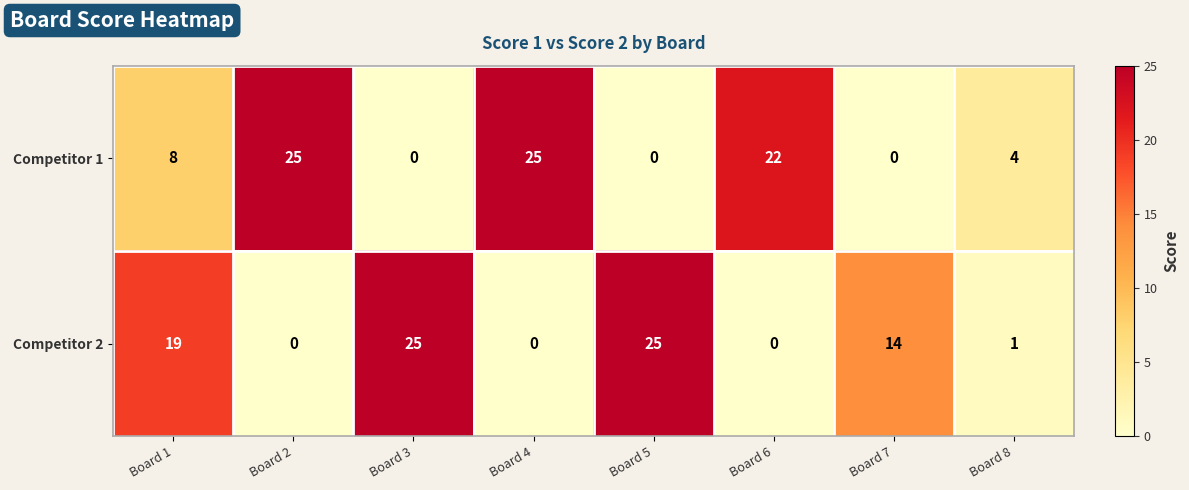

How many positive values does the Competitor 1 series have?

5